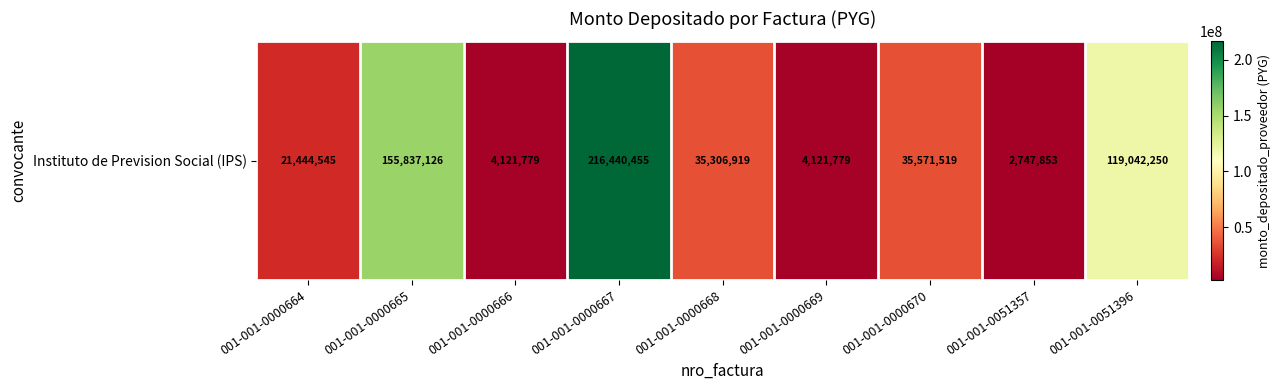

Rank the categories by value from lowest to highest.

001-001-0051357, 001-001-0000666, 001-001-0000669, 001-001-0000664, 001-001-0000668, 001-001-0000670, 001-001-0051396, 001-001-0000665, 001-001-0000667